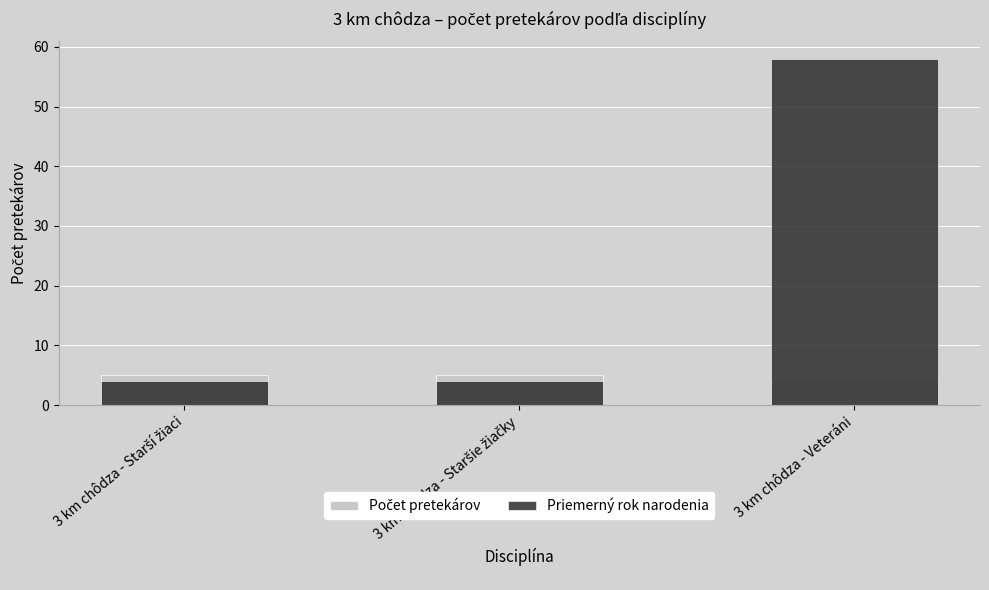

At which label is Počet pretekárov closest to 4?

3 km chôdza - Veteráni